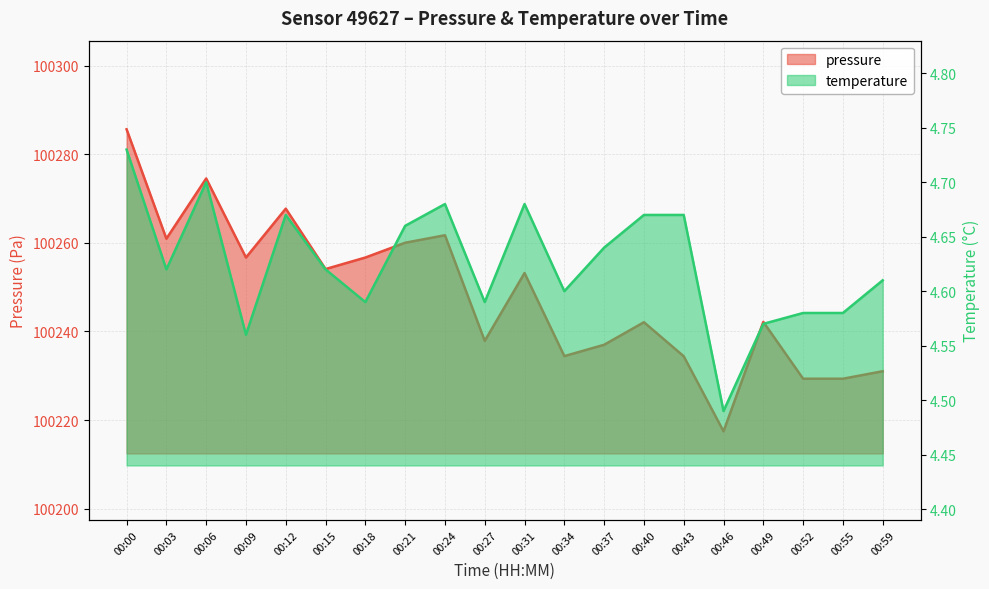

Is it true that pressure equals 30178.2 at 00:06?

False